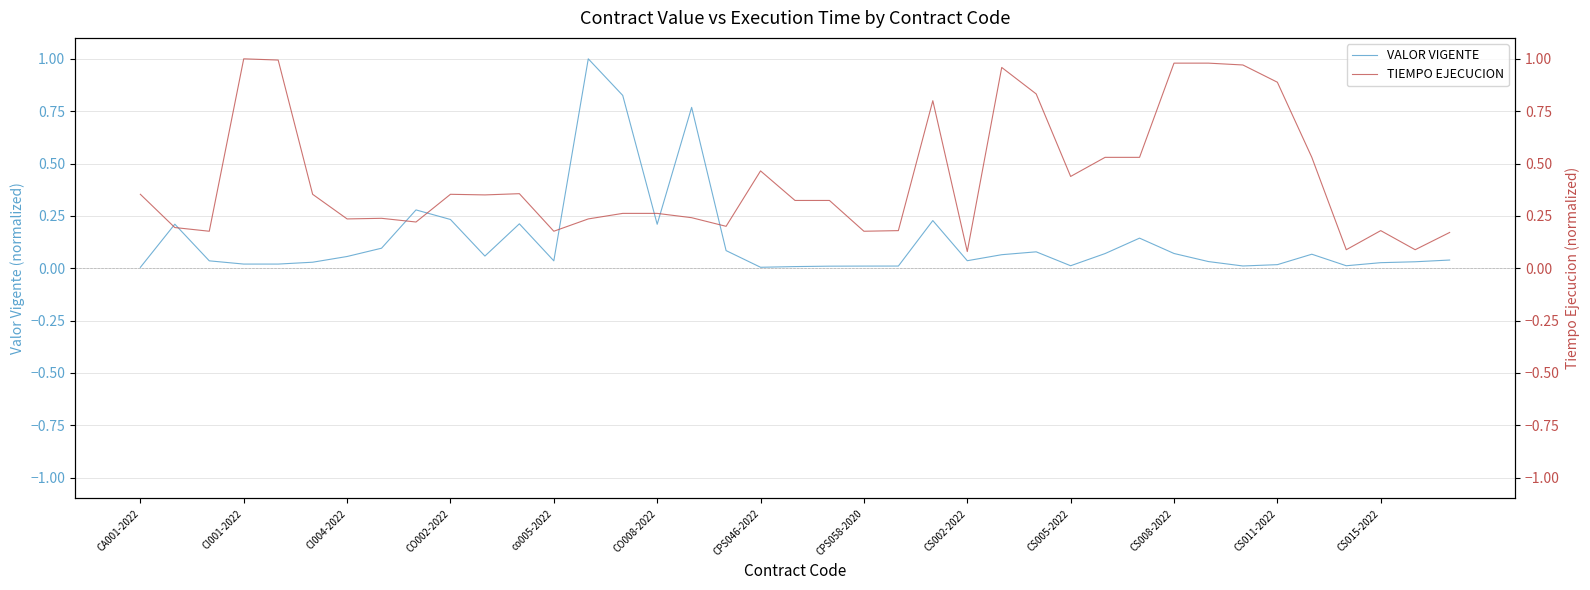

How many series are shown in this chart?

2